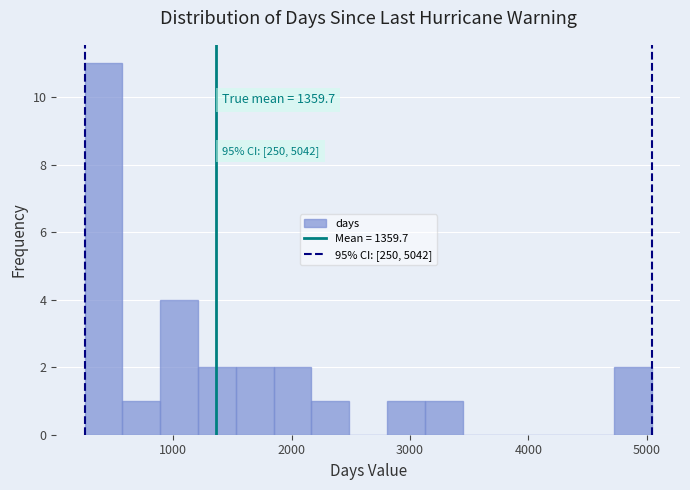

Around what value on the x-axis is the tallest bar? Give the approximate position of its centre, as read against the axis.

400